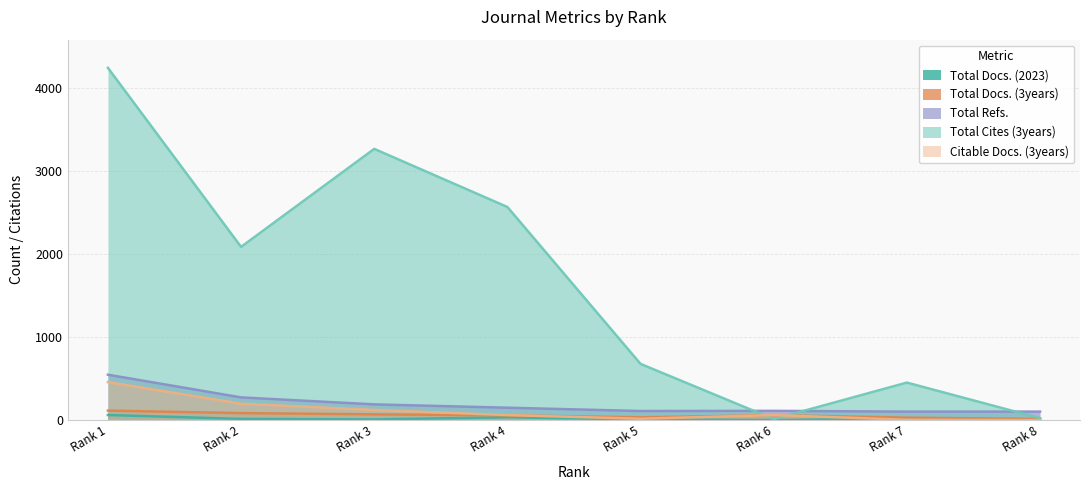

True or false: Total Docs. (3years) and Total Refs. intersect in this chart.

False